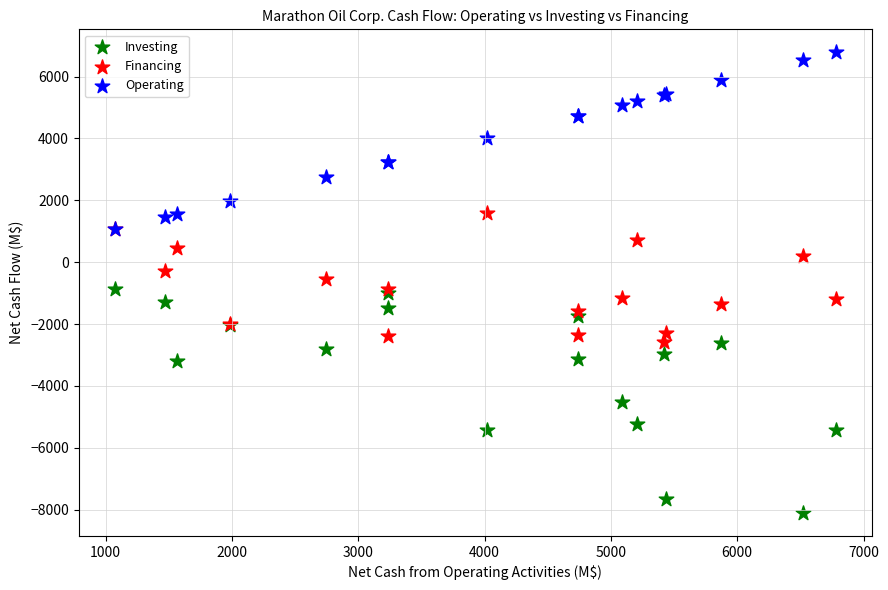

What are all the series names shown in the legend?

Investing, Financing, Operating